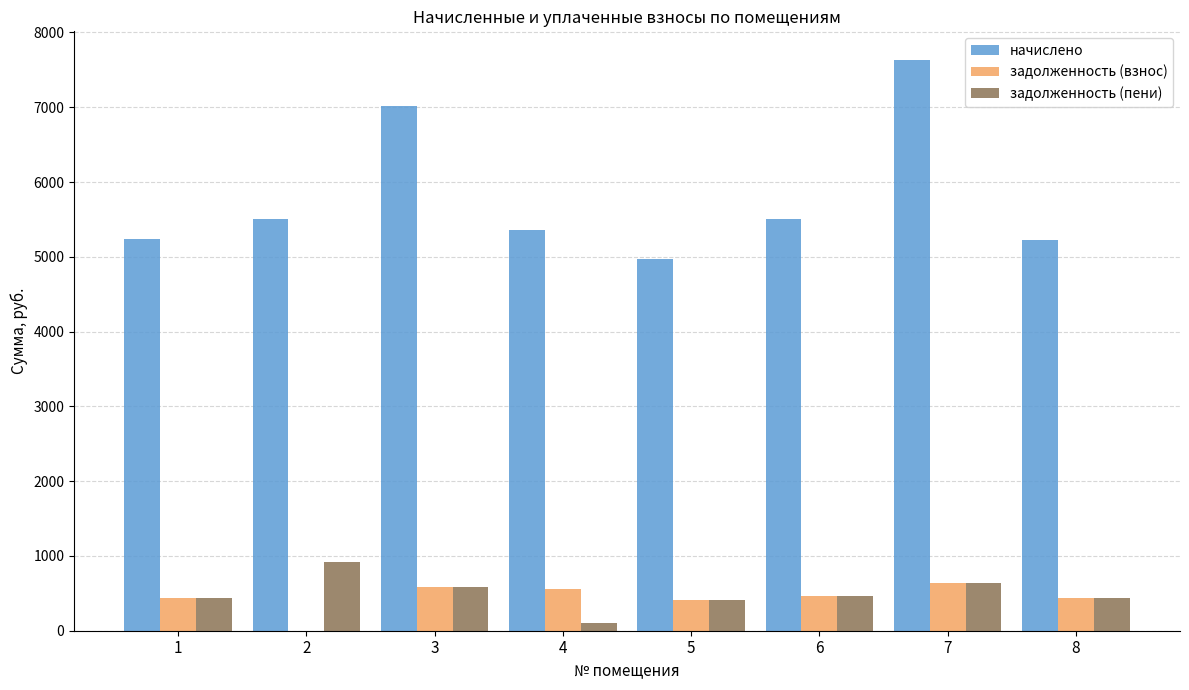

Which label corresponds to the largest value in the chart?

7